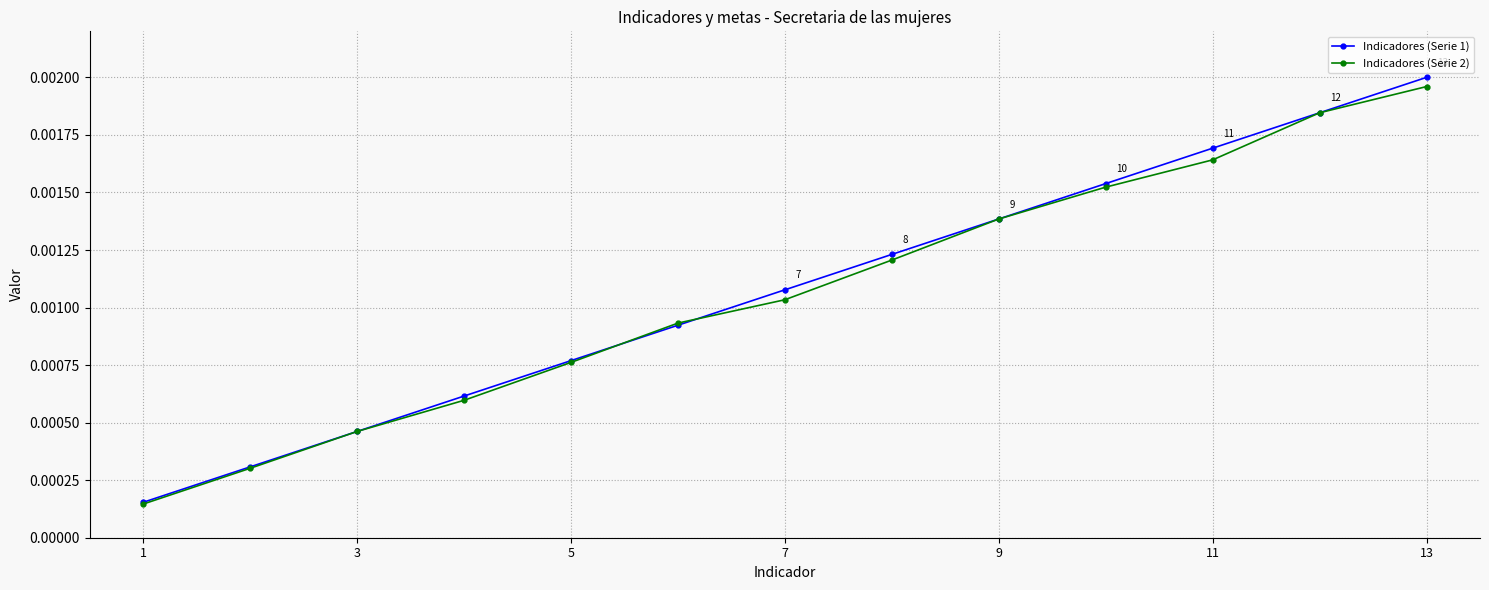

What are all the series names shown in the legend?

Indicadores (Serie 1), Indicadores (Serie 2)